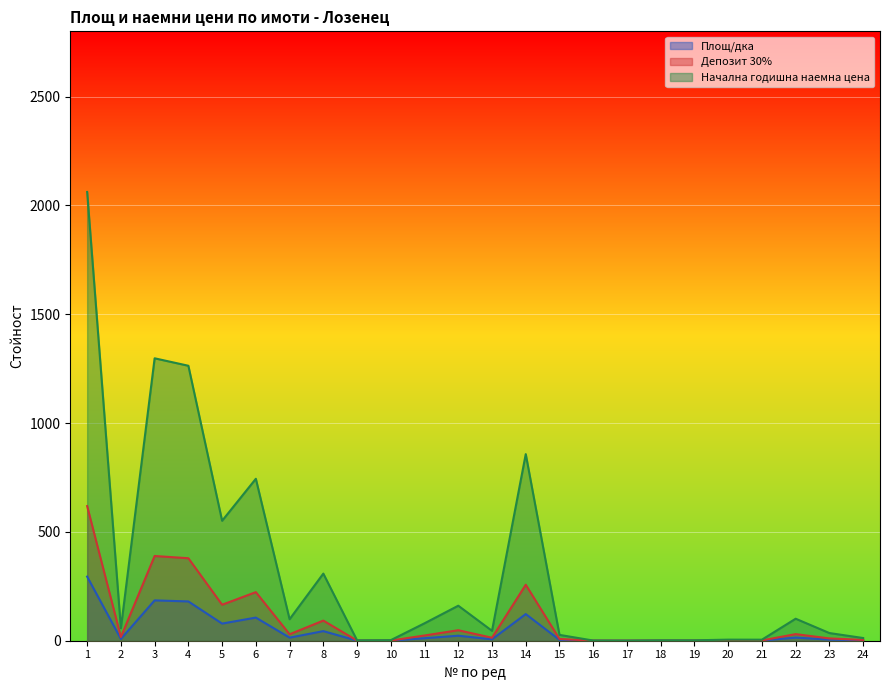

True or false: Площ/дка and Депозит 30% intersect in this chart.

False